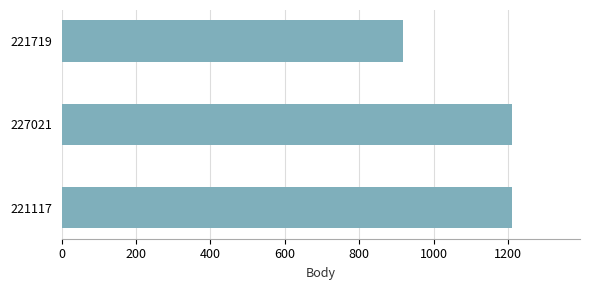

The value at 221117 is 2002. True or false?

False